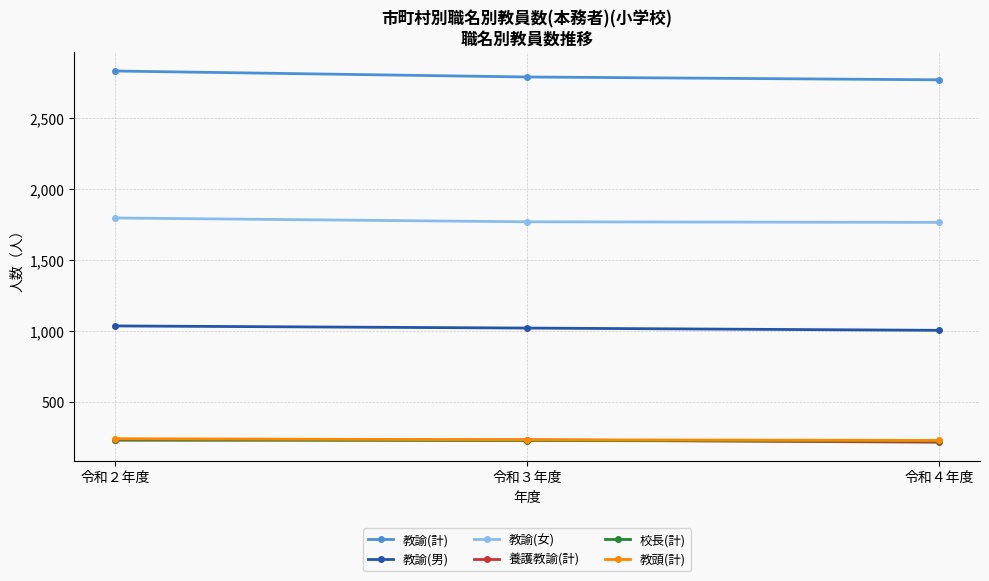

What is the approximate value of 教諭(計) at 令和３年度?

2791